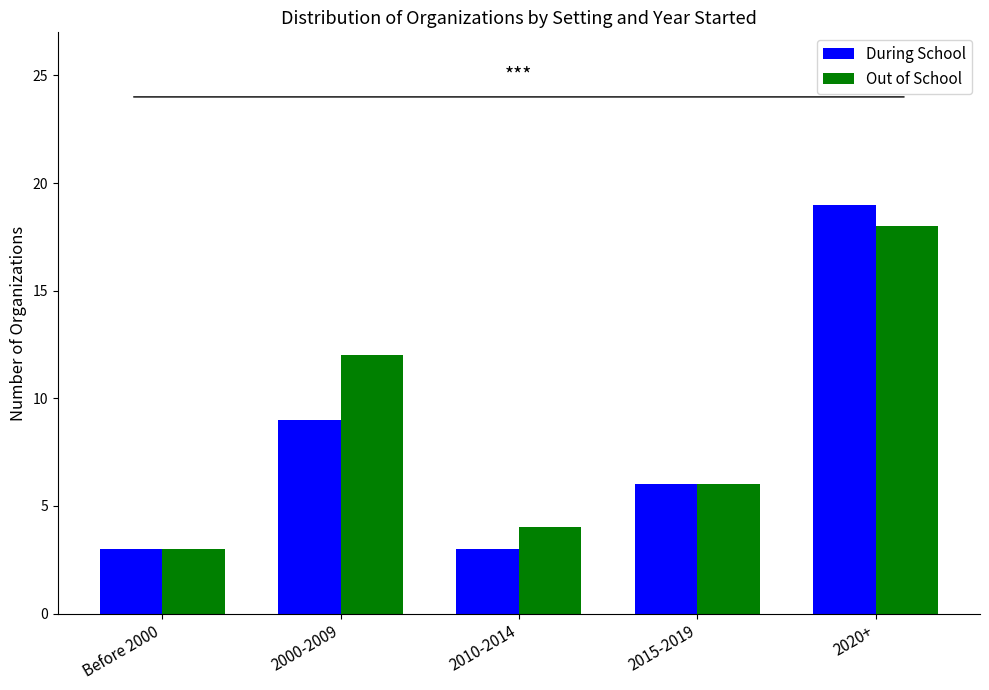

How many bars are there in each group?

2